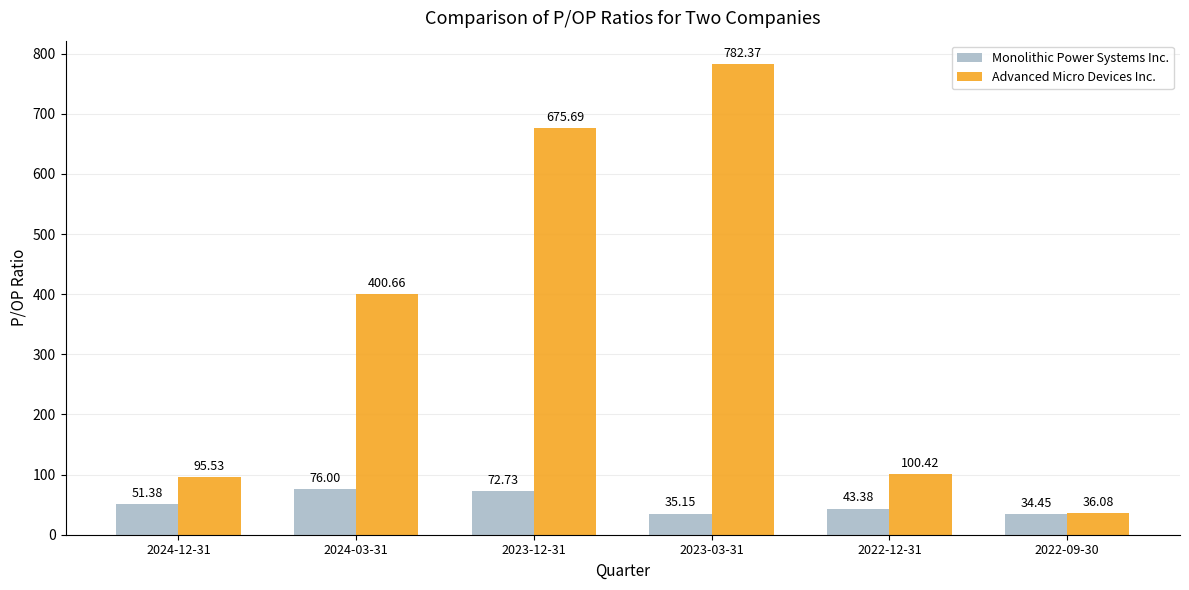

What is the maximum value for Advanced Micro Devices Inc.?

782.4